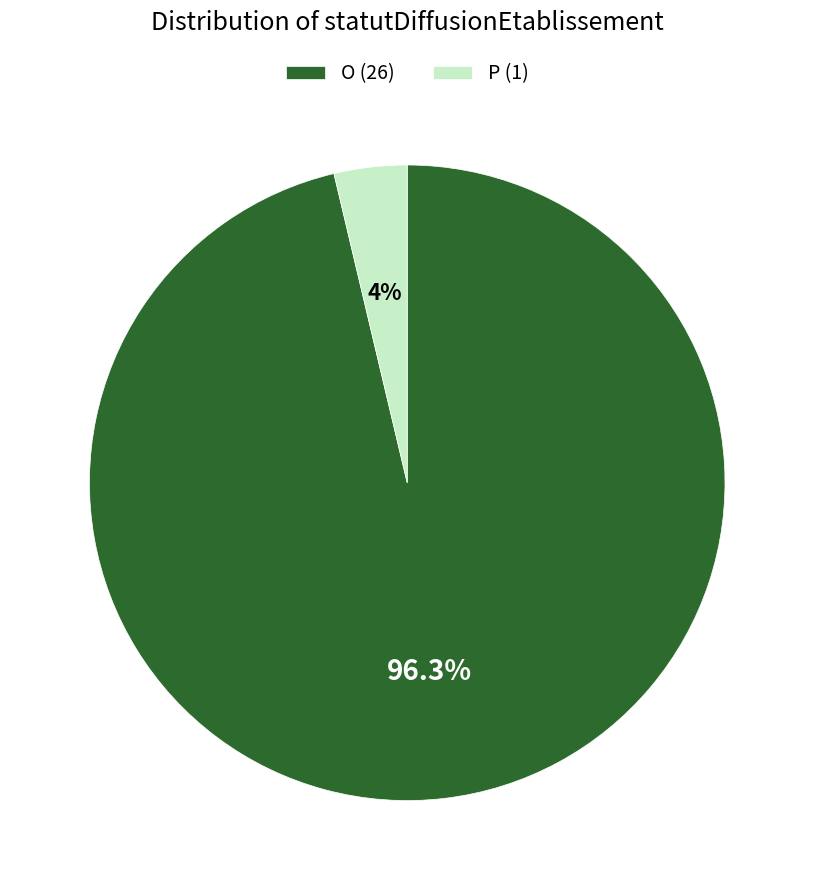

What percentage is the P slice, to the nearest percent?

4%